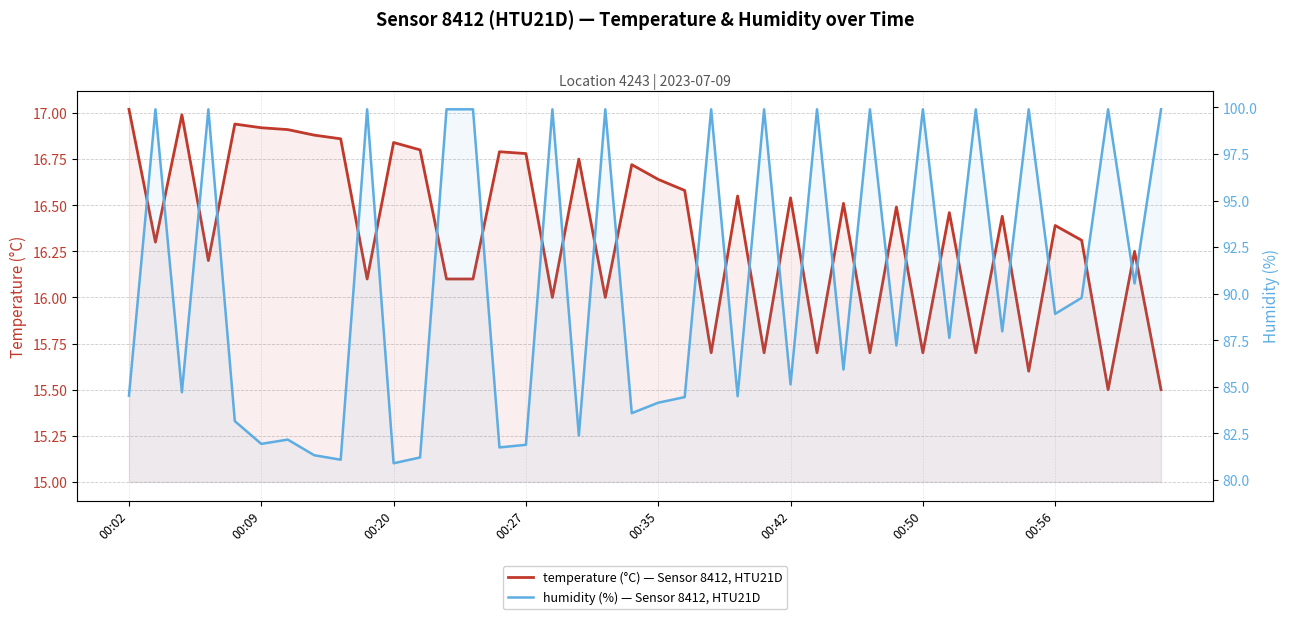

In humidity (%) — Sensor 8412, HTU21D, how many points are higher than both neighbors (excluding endpoints)?

14